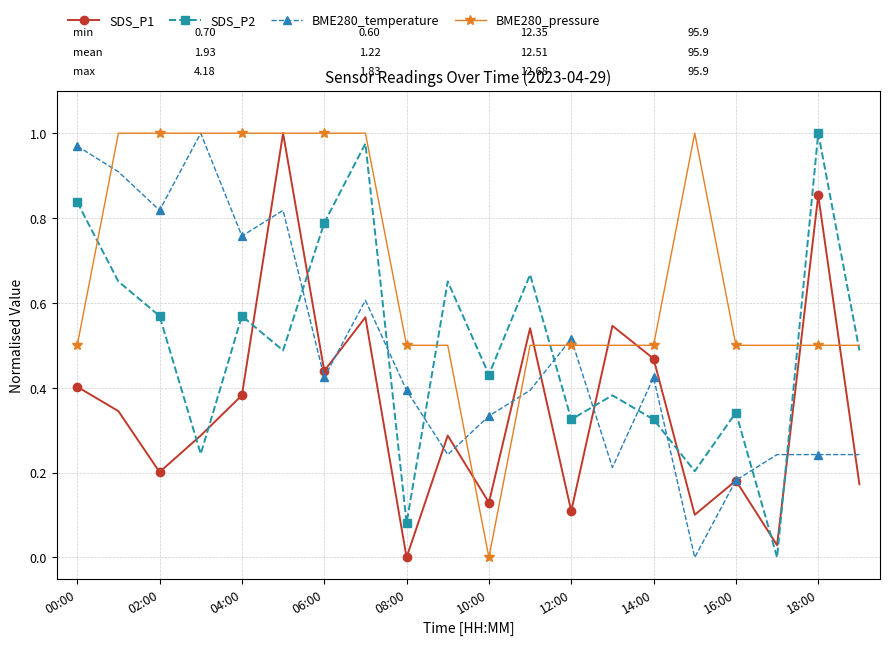

True or false: SDS_P2 has more than 0 points higher than both neighbors.

True